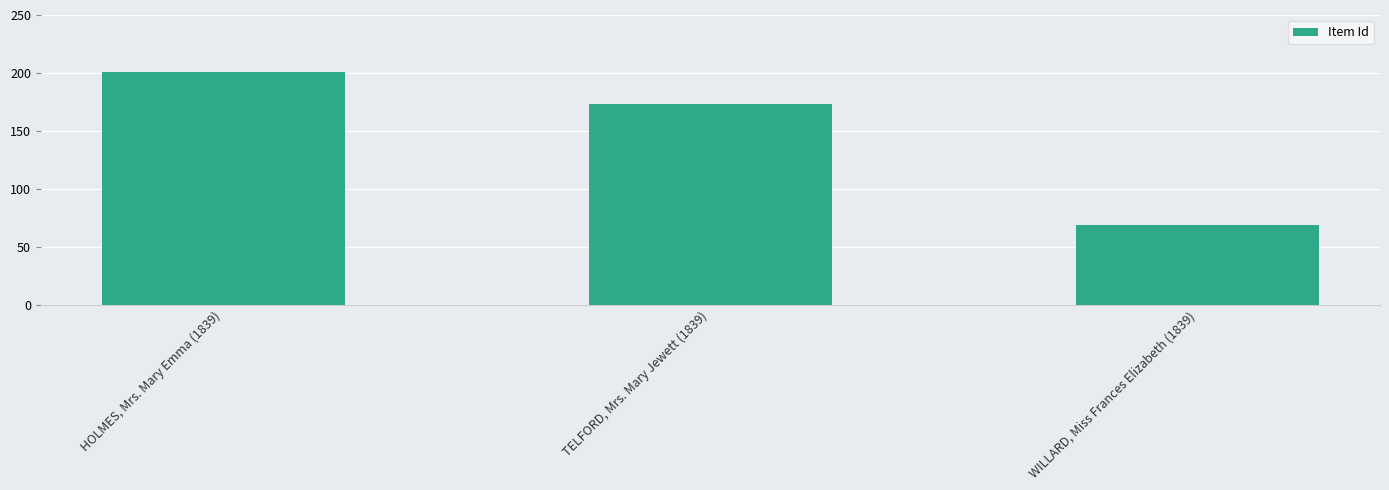

Reading left to right, transcribe all the data shown in this chart.

HOLMES, Mrs. Mary Emma (1839)=201	TELFORD, Mrs. Mary Jewett (1839)=173	WILLARD, Miss Frances Elizabeth (1839)=69